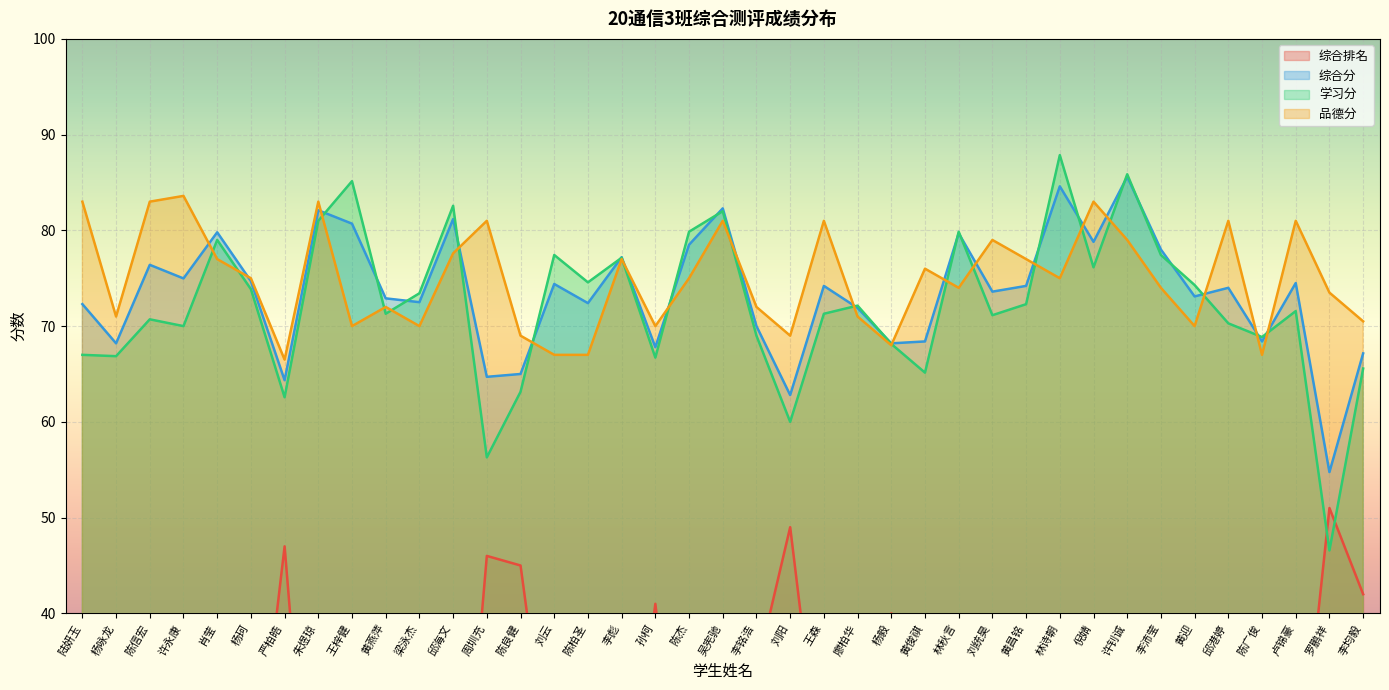

True or false: 综合排名 and 品德分 intersect in this chart.

False